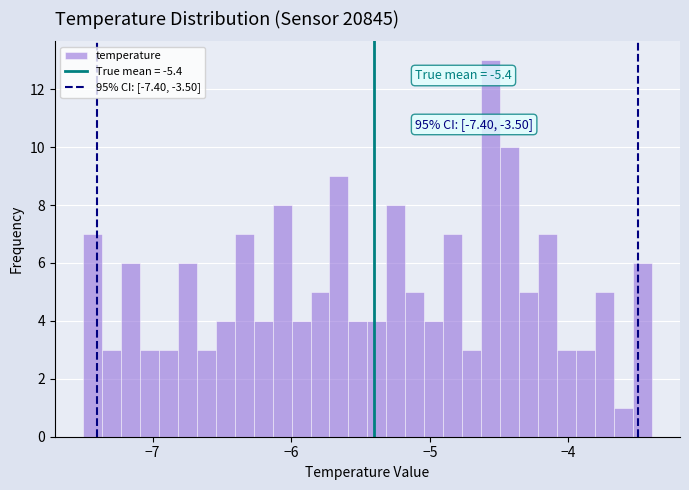

Around what value on the x-axis is the tallest bar? Give the approximate position of its centre, as read against the axis.

-4.6